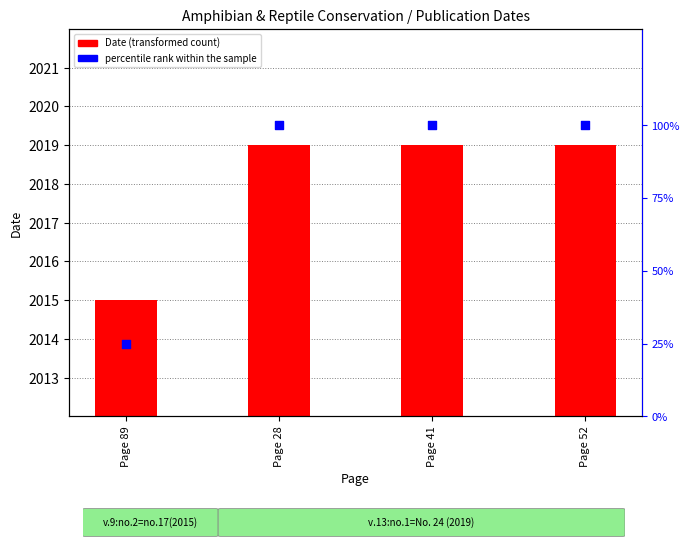

Which series has the largest Y range (max minus min)?

percentile rank within the sample